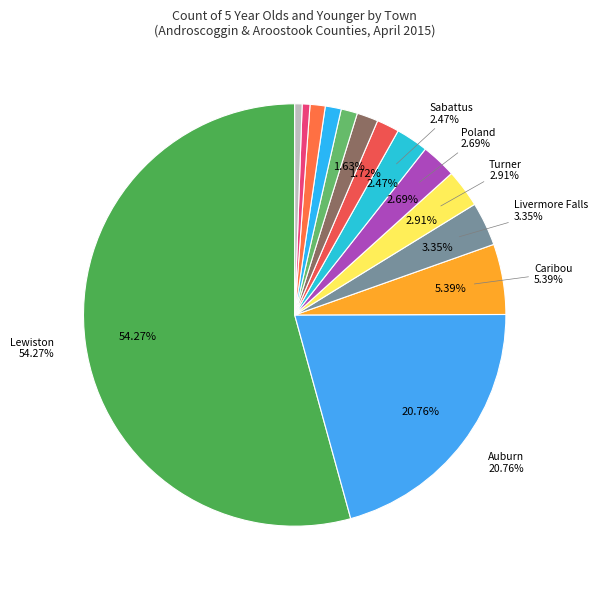

Which slice is the largest?

Lewiston